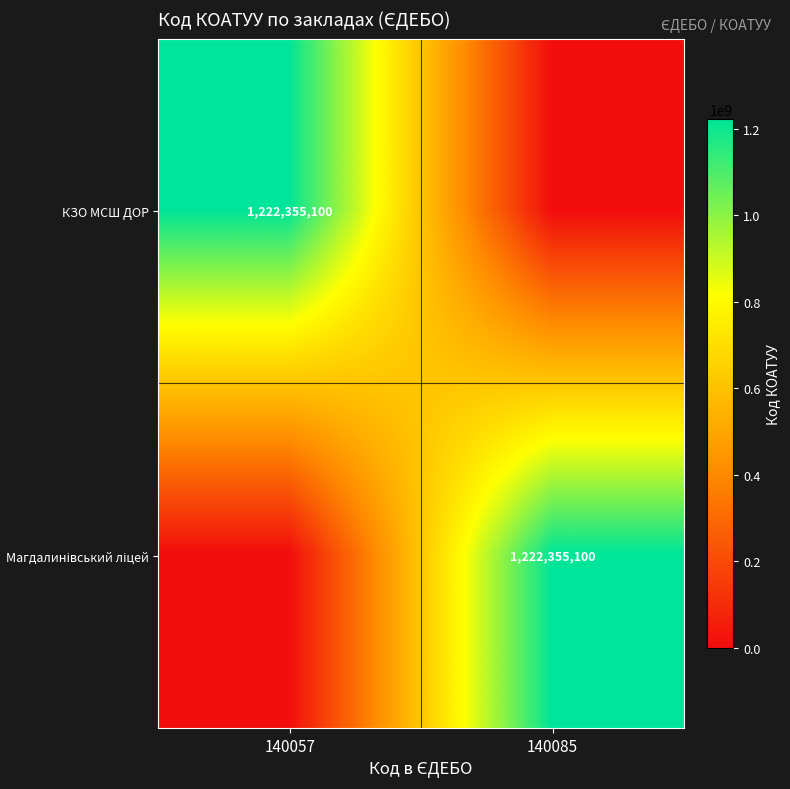

What is the difference between the highest and lowest values at 140057?

1222355100